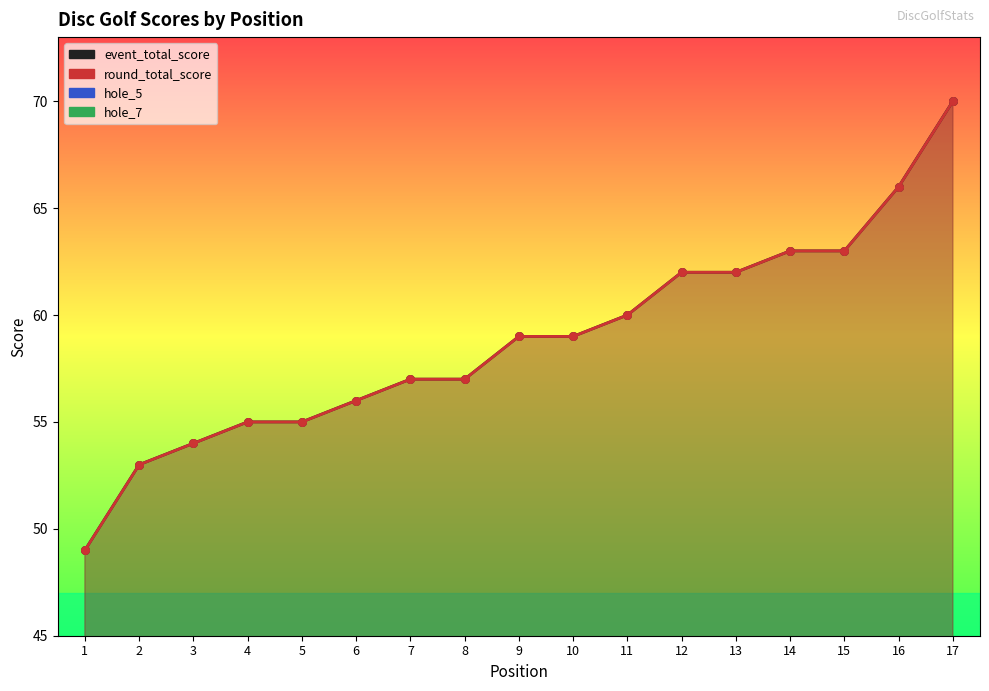

At which category is the sum across all series the highest?

17